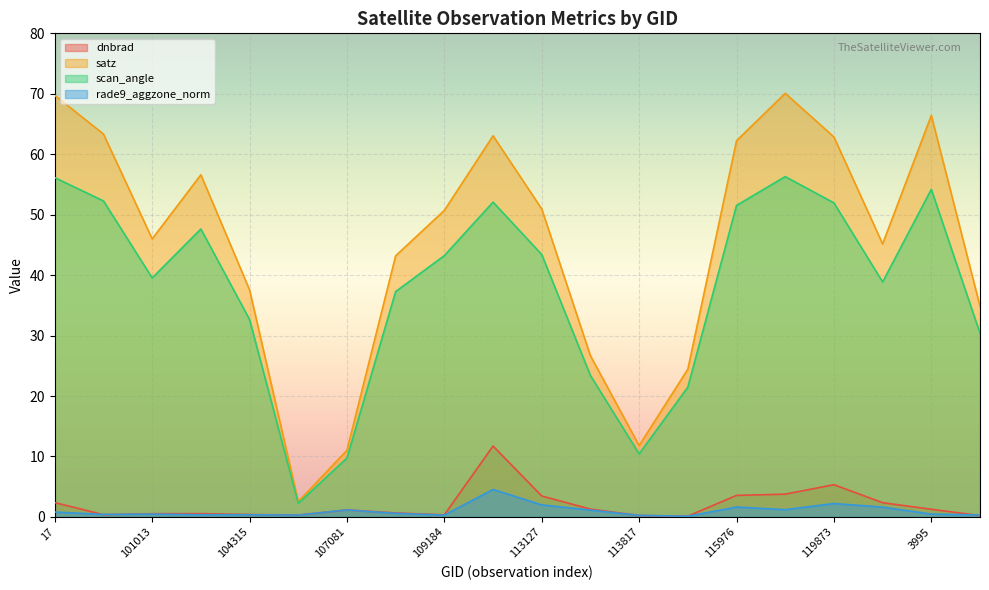

What is the difference between the satz values at 112452 and 107081?

52.0